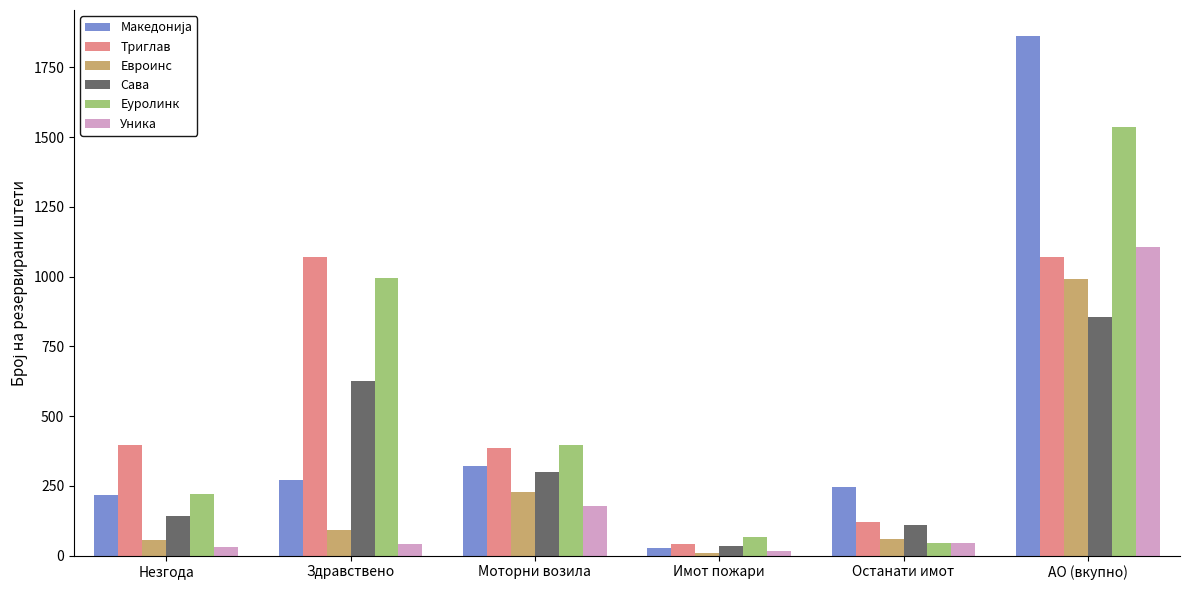

What is the difference between the maximum and minimum values in the Сава series?

822